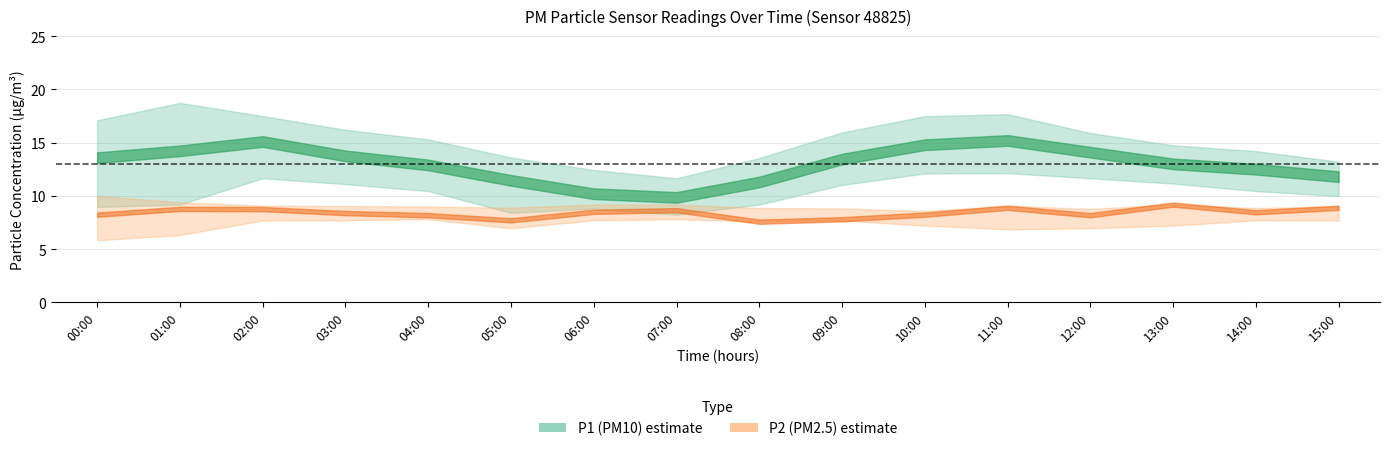

Reading left to right, transcribe all the data shown in this chart.

P1: 00:00=13.6	01:00=14.2	02:00=15.1	03:00=13.8	04:00=12.9	05:00=11.4	06:00=10.2	07:00=9.8	08:00=11.3	09:00=13.4	10:00=14.8	11:00=15.2	12:00=14.1	13:00=13.0	14:00=12.5	15:00=11.8
P1_upper: 00:00=17.1	01:00=18.7	02:00=17.5	03:00=16.2	04:00=15.3	05:00=13.6	06:00=12.4	07:00=11.7	08:00=13.6	09:00=15.9	10:00=17.5	11:00=17.7	12:00=15.9	13:00=14.8	14:00=14.2	15:00=13.2
P1_lower: 00:00=8.9	01:00=9.2	02:00=11.7	03:00=11.1	04:00=10.4	05:00=8.4	06:00=8.8	07:00=8.2	08:00=9.2	09:00=11.0	10:00=12.1	11:00=12.1	12:00=11.7	13:00=11.2	14:00=10.4	15:00=10.0
P2: 00:00=8.2	01:00=8.8	02:00=8.8	03:00=8.4	04:00=8.2	05:00=7.7	06:00=8.5	07:00=8.7	08:00=7.6	09:00=7.8	10:00=8.2	11:00=8.9	12:00=8.2	13:00=9.2	14:00=8.4	15:00=8.9
P2_upper: 00:00=10.0	01:00=9.4	02:00=9.1	03:00=9.1	04:00=9.0	05:00=8.9	06:00=9.2	07:00=9.2	08:00=8.8	09:00=8.8	10:00=8.6	11:00=9.1	12:00=8.8	13:00=9.2	14:00=8.8	15:00=9.0
P2_lower: 00:00=5.8	01:00=6.3	02:00=7.7	03:00=7.7	04:00=7.8	05:00=7.0	06:00=7.7	07:00=7.8	08:00=7.6	09:00=7.7	10:00=7.2	11:00=6.8	12:00=7.0	13:00=7.2	14:00=7.7	15:00=7.7